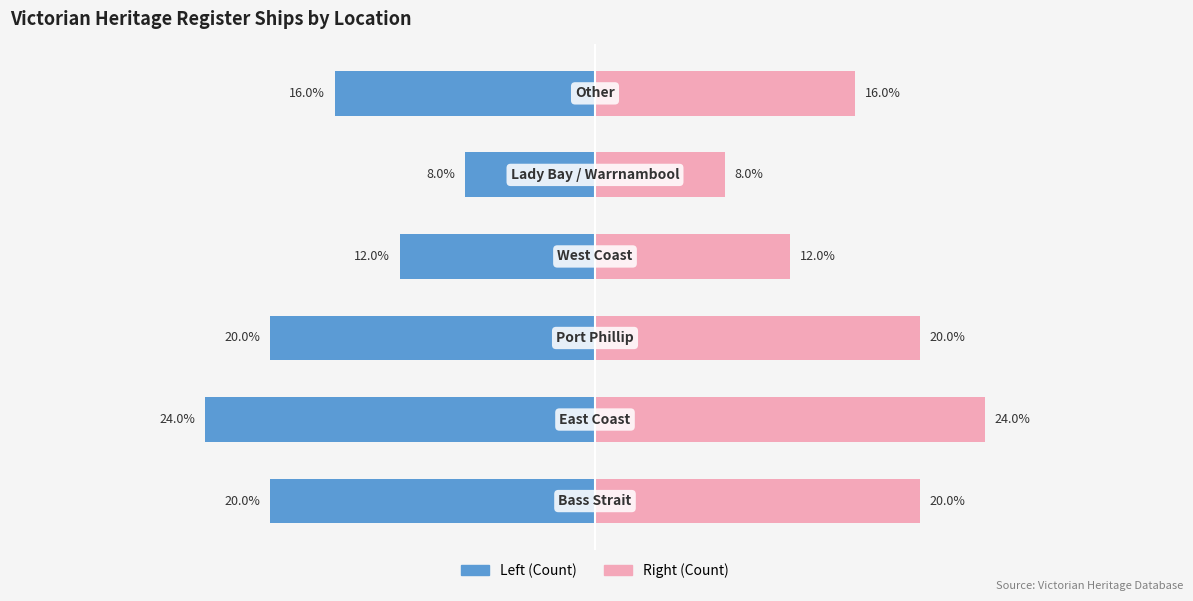

The value of Count (Right) at 4 is 3. True or false?

False